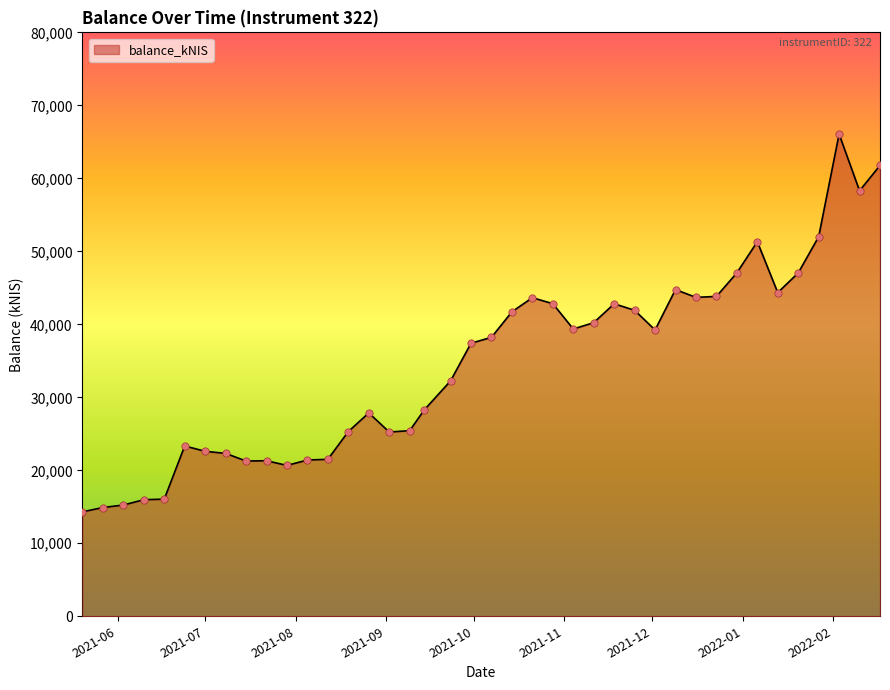

What is the difference between the maximum and minimum values?

51753.6